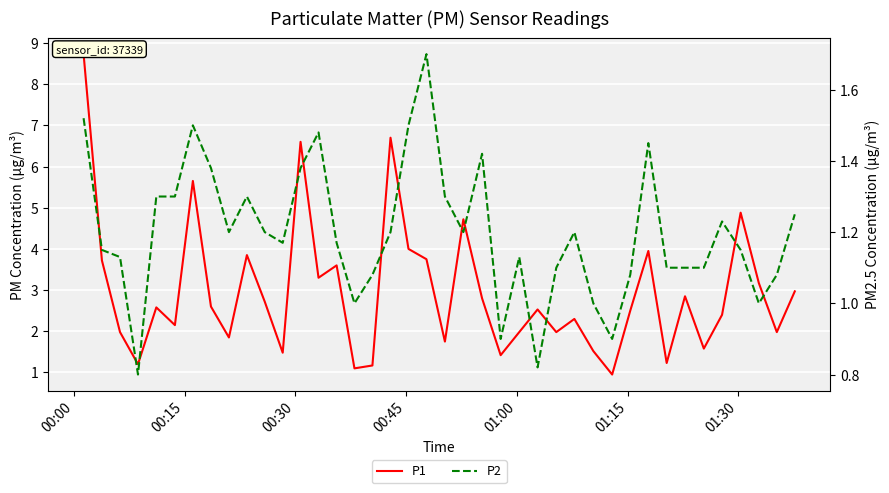

What is the difference between the maximum and second lowest values in the P2 series?

0.9